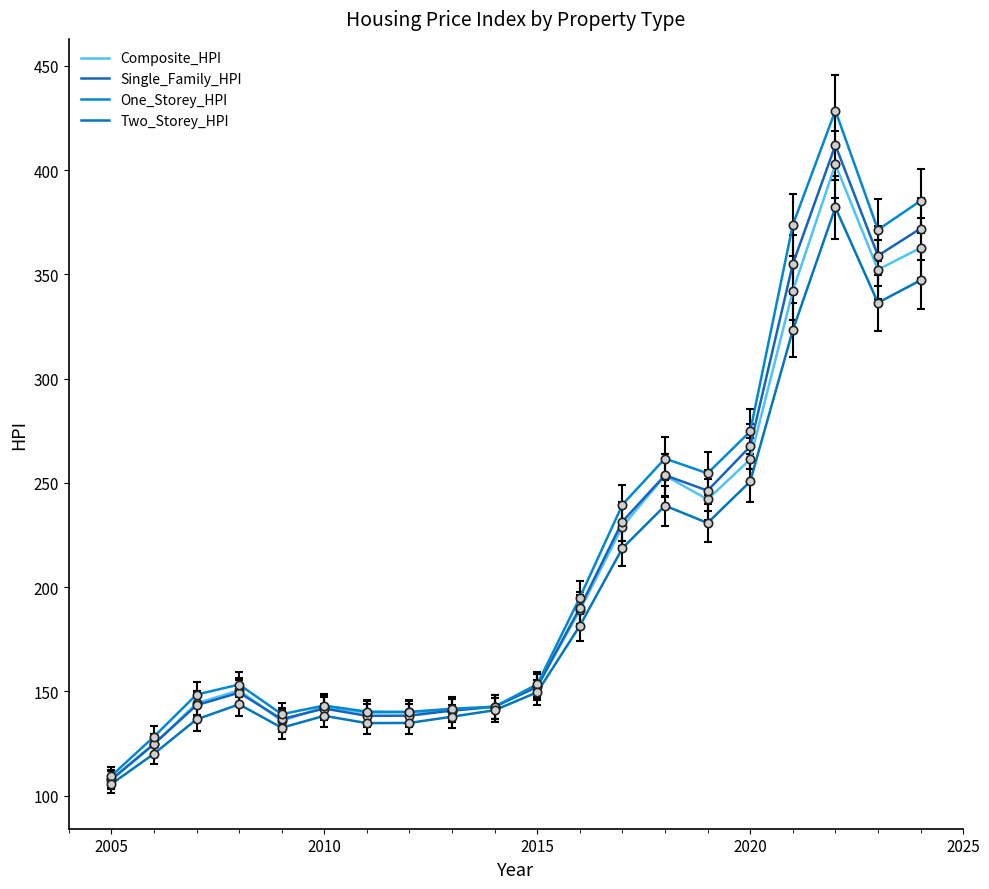

Does the chart display data point markers on the line(s)?

No